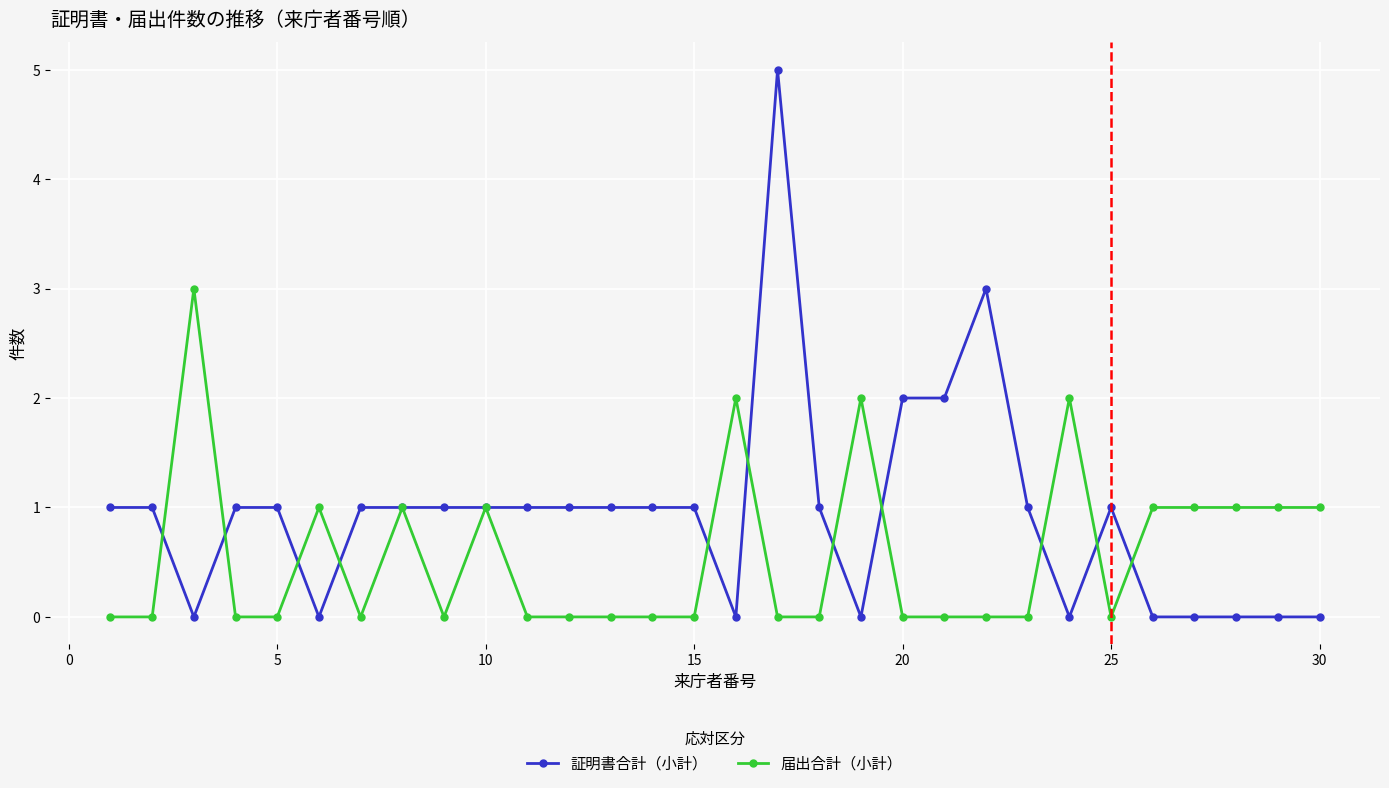

Rank the series by their maximum value, from lowest to highest.

届出合計（小計）, 証明書合計（小計）